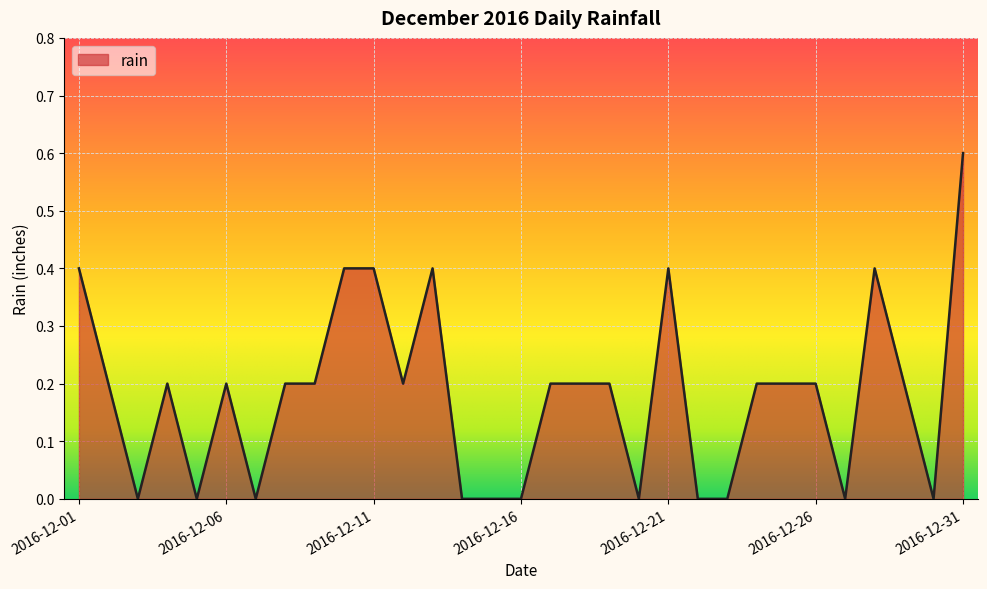

What is the maximum value shown in the chart?

0.6